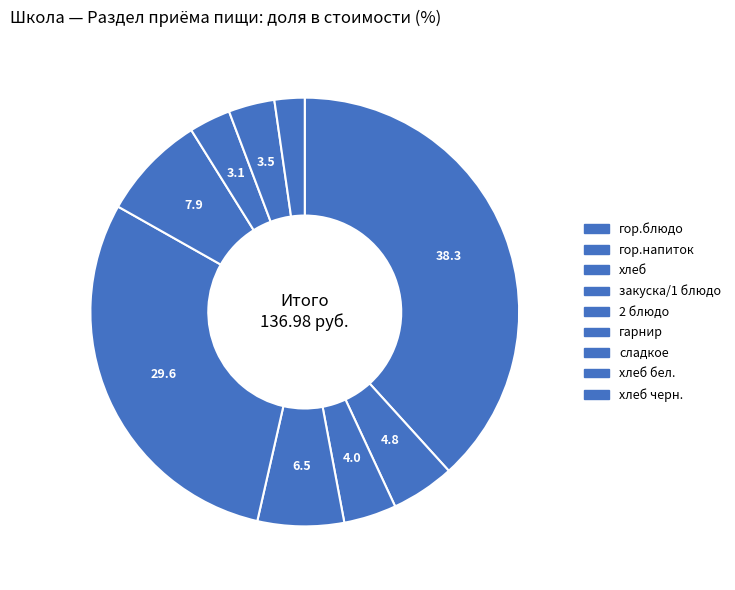

Which slice is the smallest?

хлеб черн.